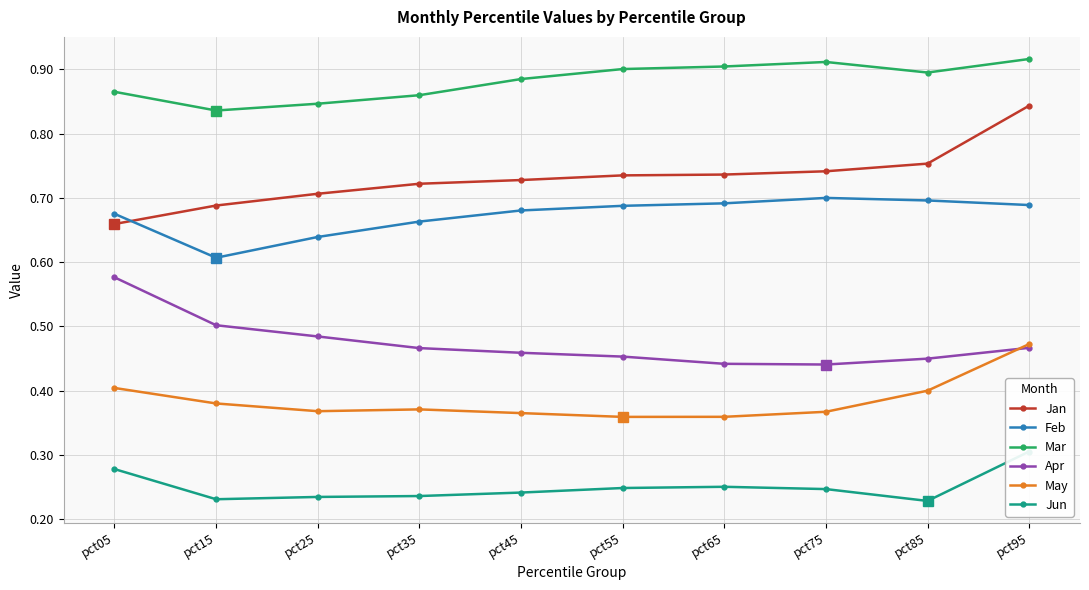

What are all the series names shown in the legend?

Jan, Feb, Mar, Apr, May, Jun